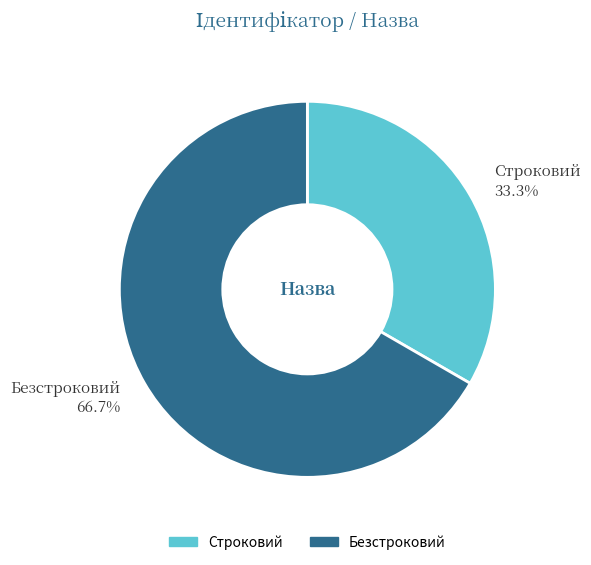

Is it true that Безстроковий is 75% of the pie?

False